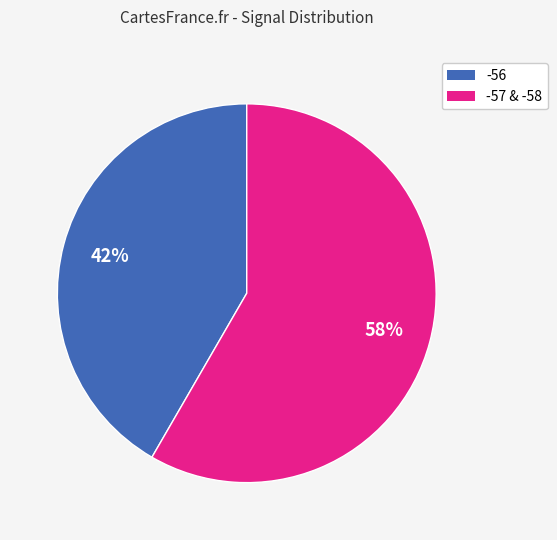

Is there any slice that represents more than half of the pie?

Yes